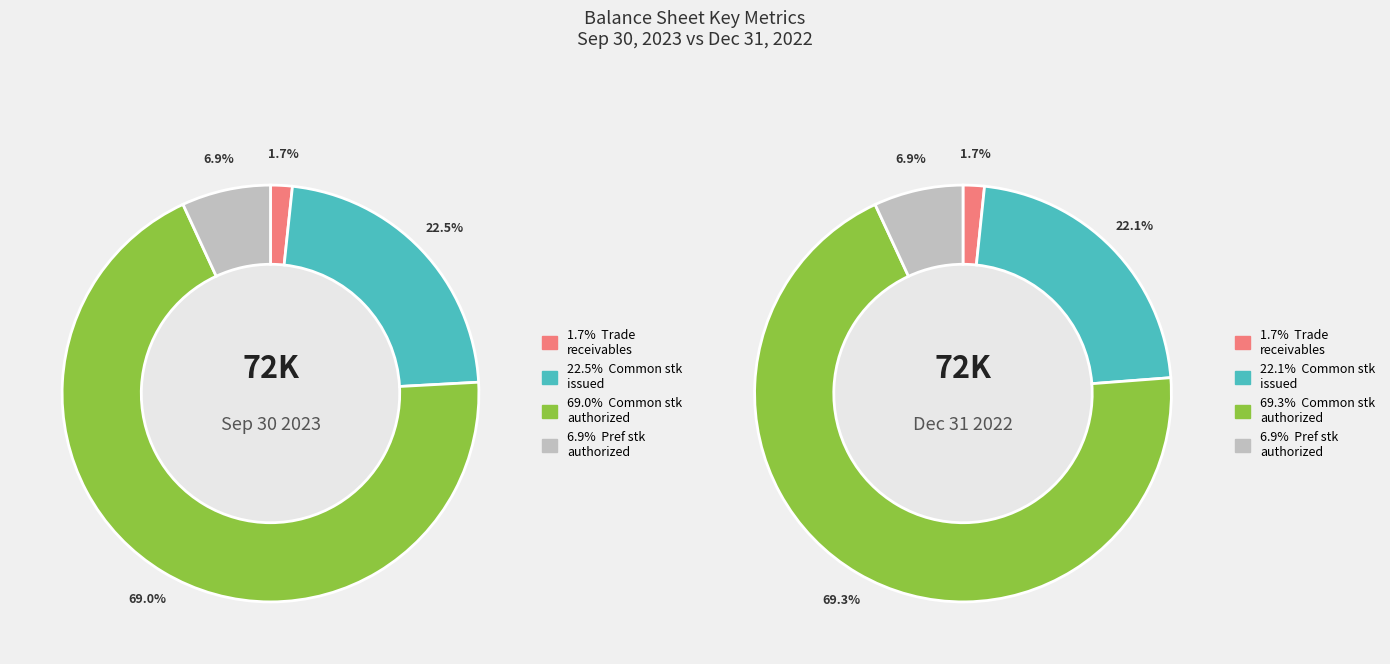

Which category has the biggest portion of the pie?

Common stock authorized shares